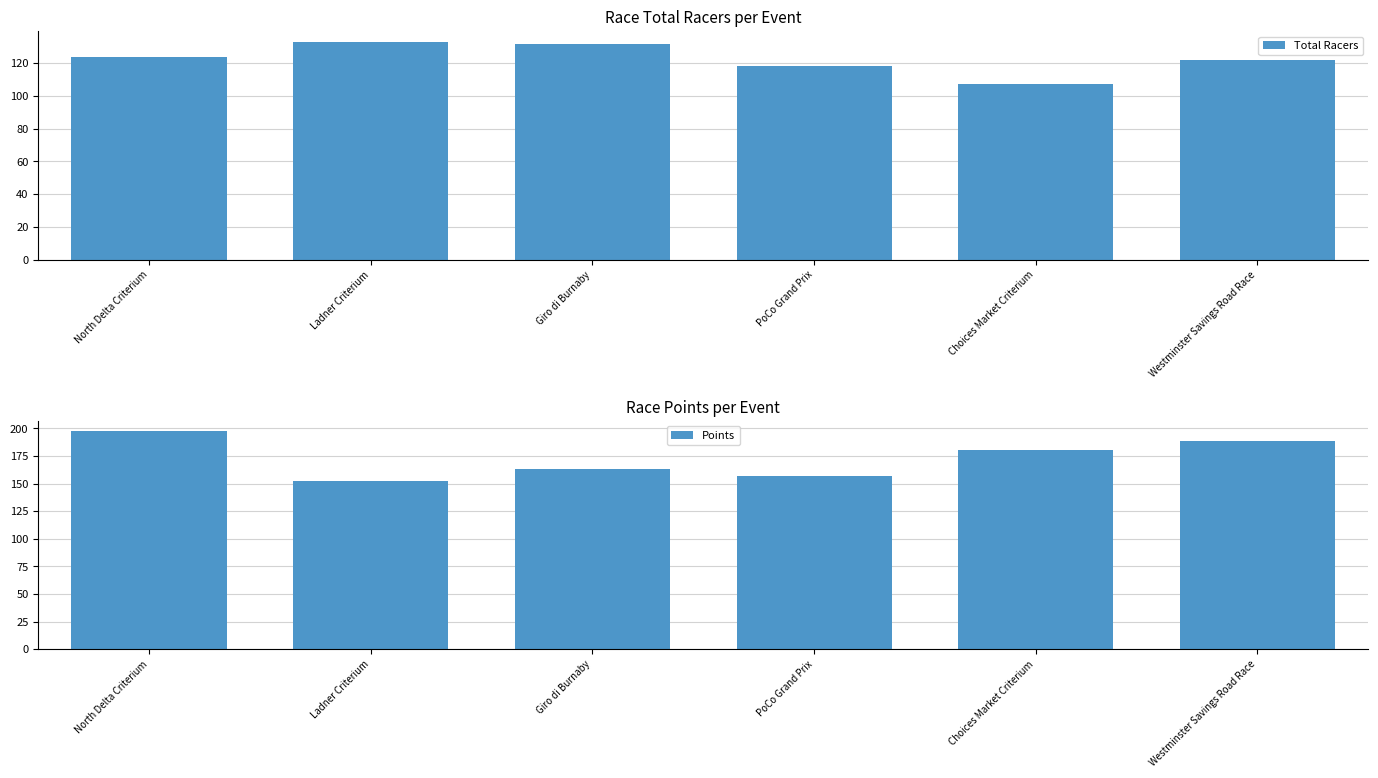

Count the number of categories in the chart.

6